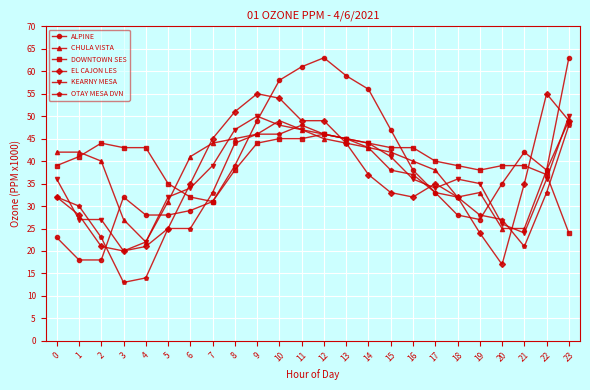

How many lines are shown in the chart?

6